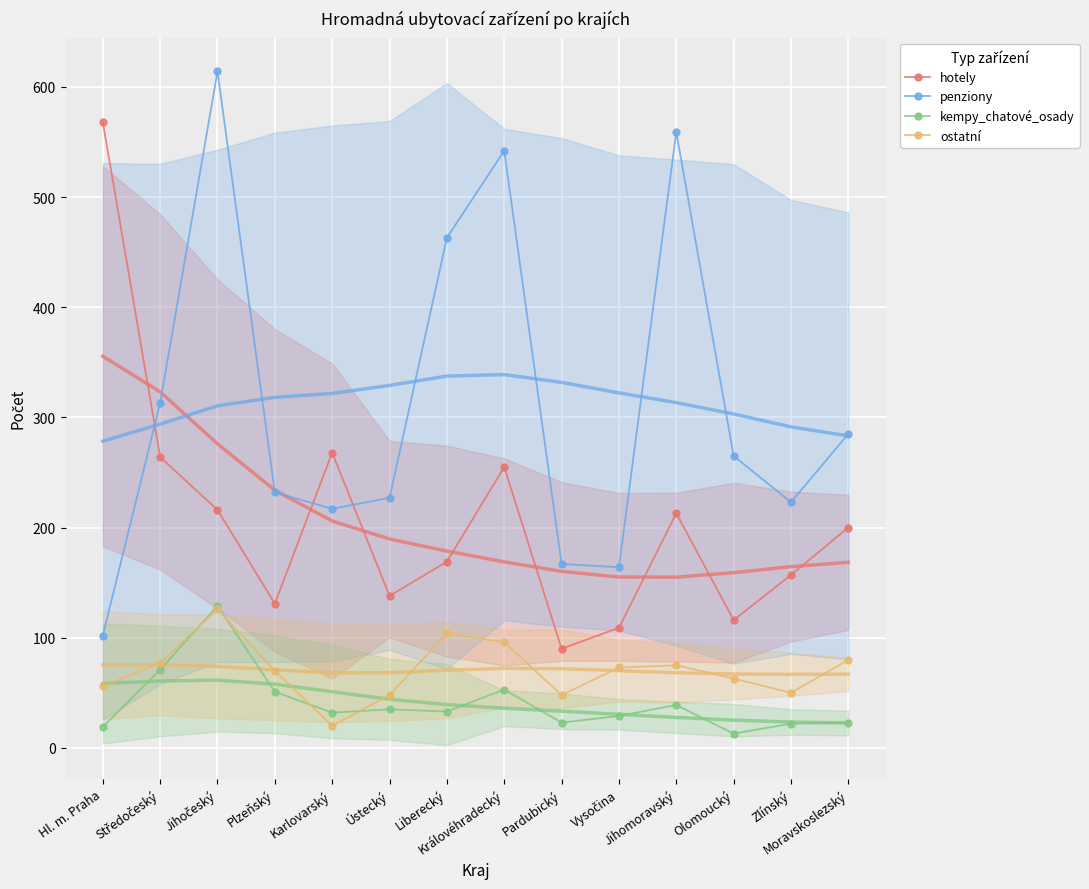

Between Středočeský and Vysočina, which series saw the biggest shift?

hotely